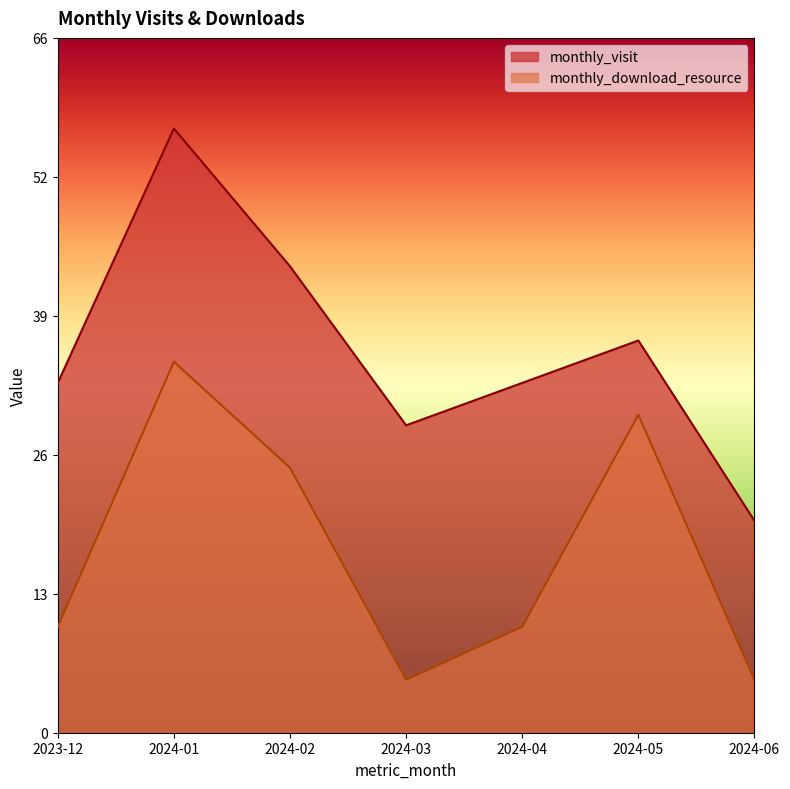

The monthly_download_resource series shows 47 at 2024-05. True or false?

False